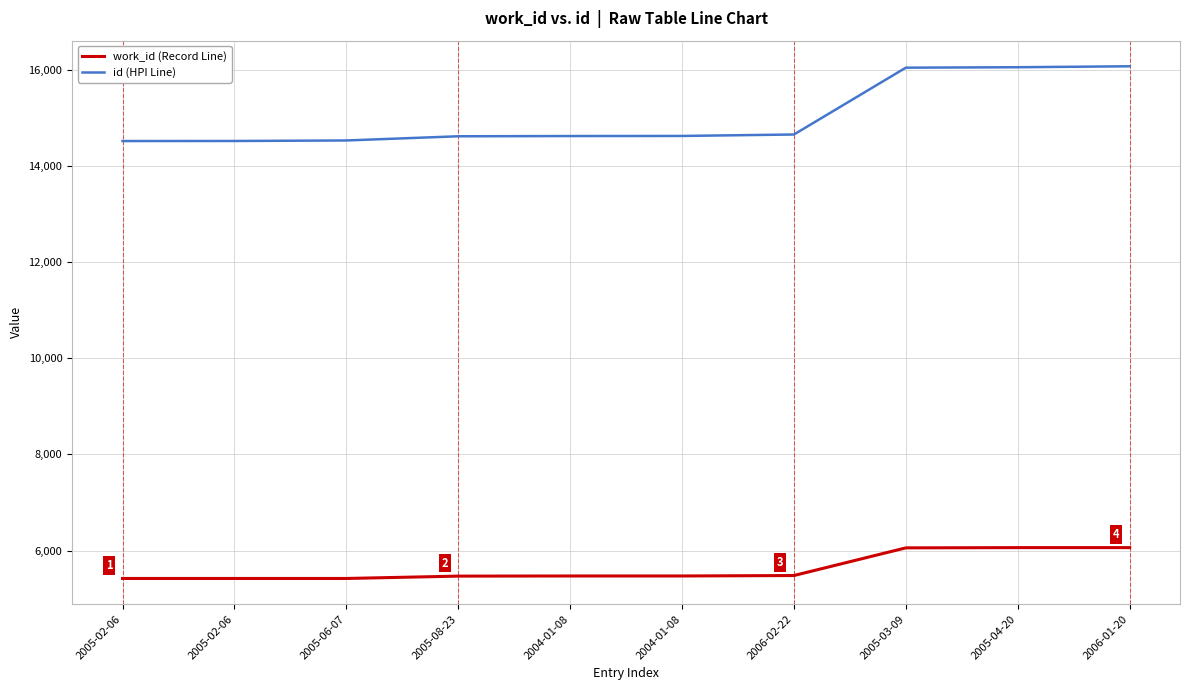

What is the sum of all id (HPI Line) values?

150307